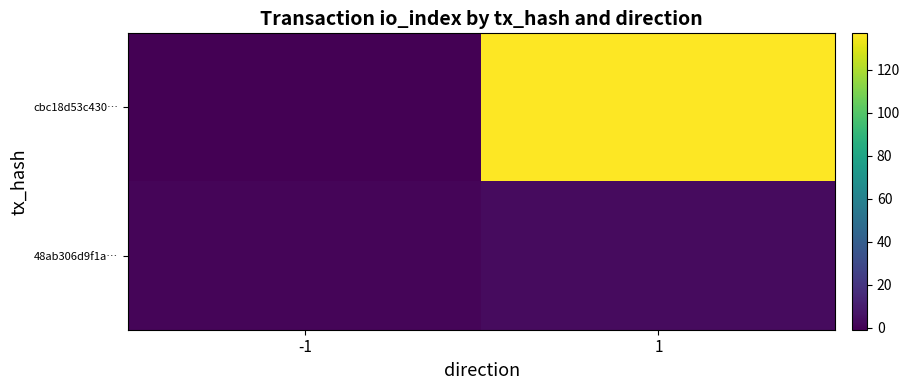

Which series has the largest total across all categories?

cbc18d53c430…